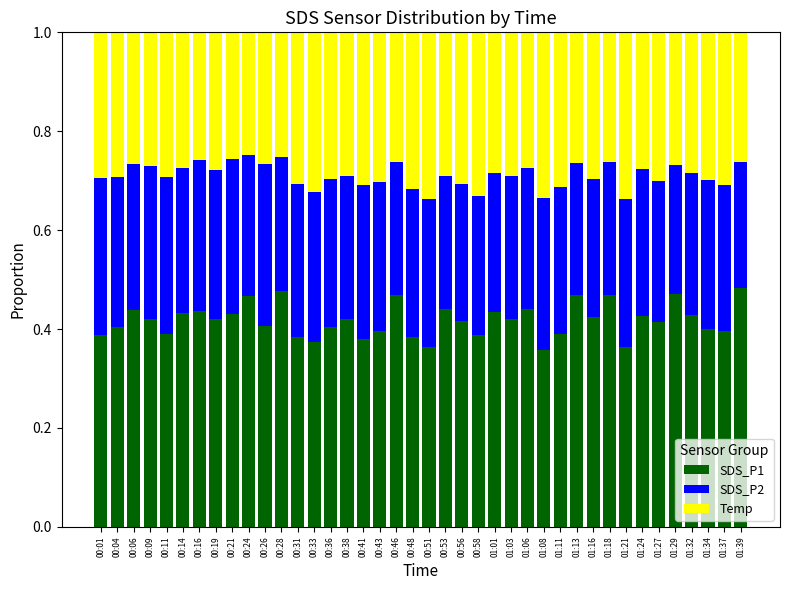

The value of SDS_P1 at 00:58 is 0.4. True or false?

True